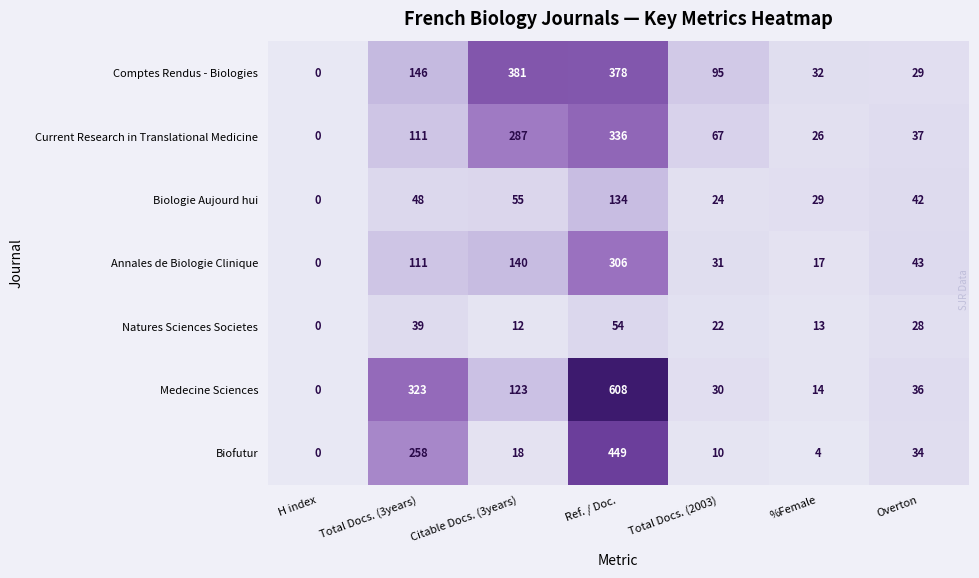

What is the sum of all Biologie Aujourd hui values?

332